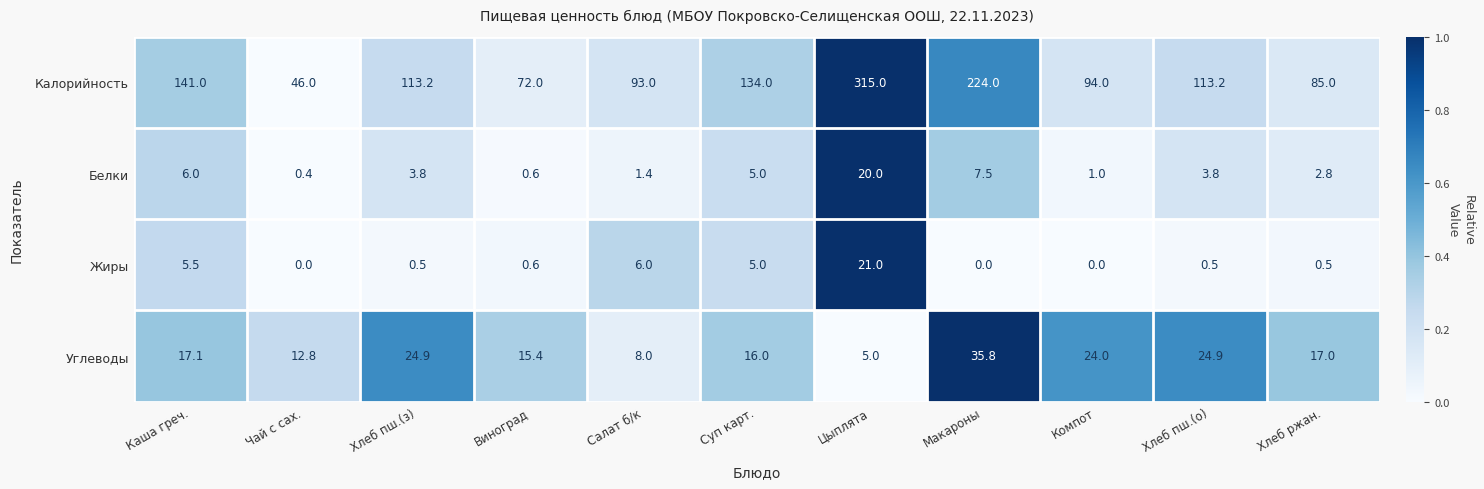

List the series in order of their peak value, highest first.

Калорийность, Углеводы, Жиры, Белки